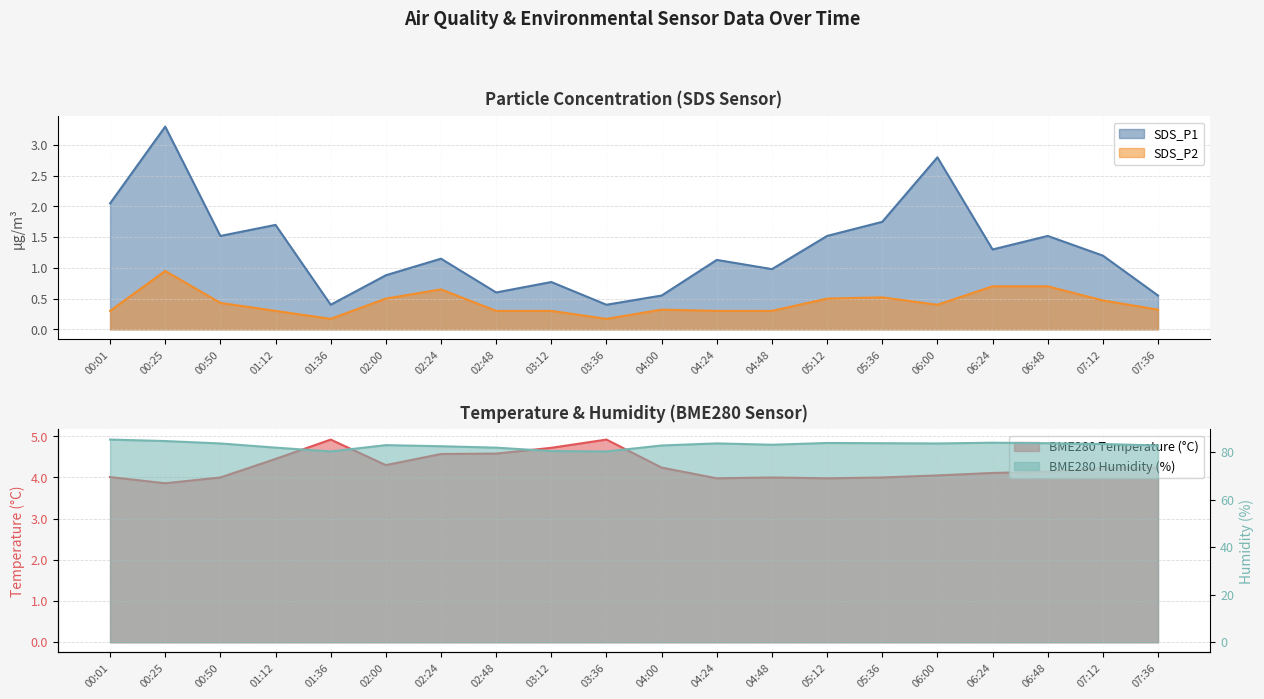

What position from the left is 04:00?

11